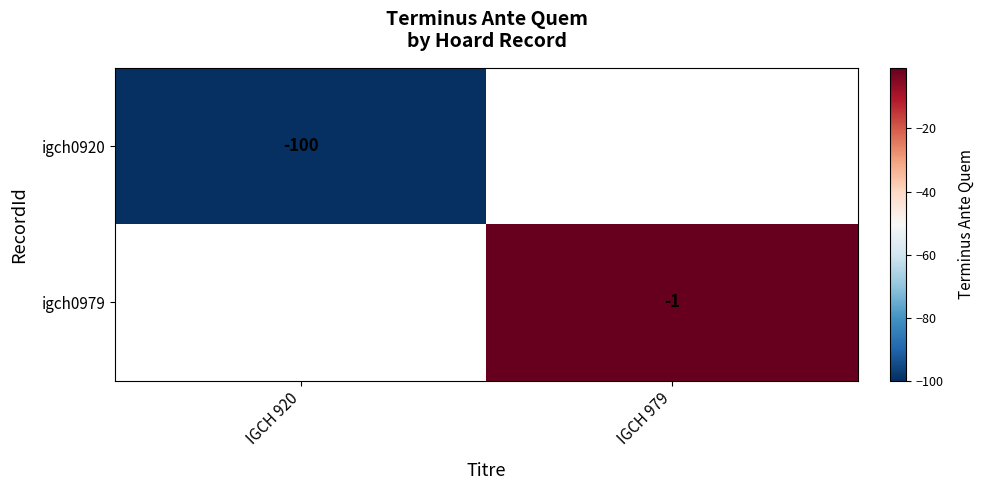

Which has a higher value, IGCH 920 or IGCH 979?

IGCH 979